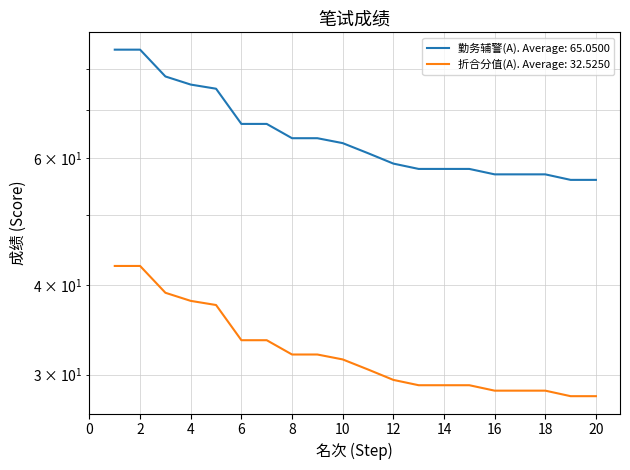

Rank the series by their average value, from lowest to highest.

折合分值(A), 勤务辅警(A)